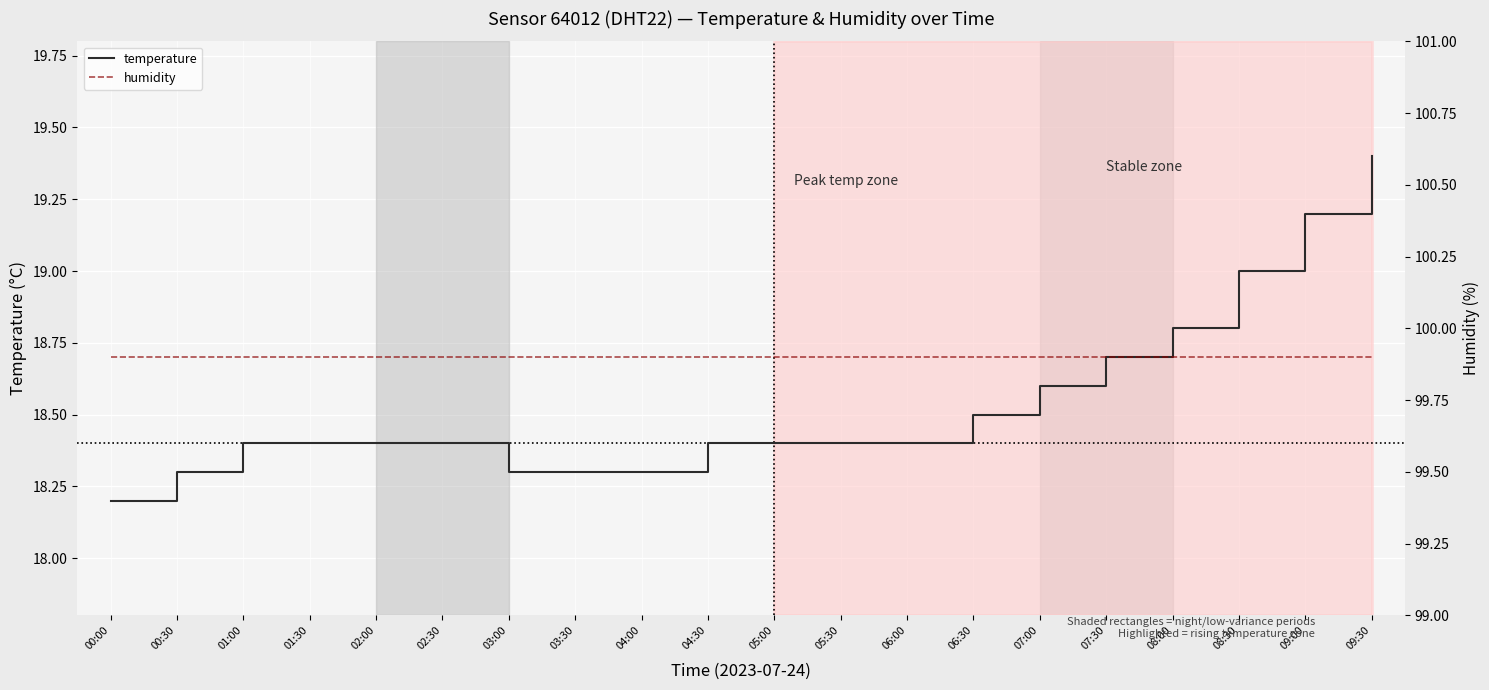

Reading left to right, what are all the values shown in this chart?

temperature: 18.2	18.3	18.4	18.4	18.4	18.4	18.3	18.3	18.3	18.4	18.4	18.4	18.4	18.5	18.6	18.7	18.8	19.0	19.2	19.4
humidity: 99.9	99.9	99.9	99.9	99.9	99.9	99.9	99.9	99.9	99.9	99.9	99.9	99.9	99.9	99.9	99.9	99.9	99.9	99.9	99.9